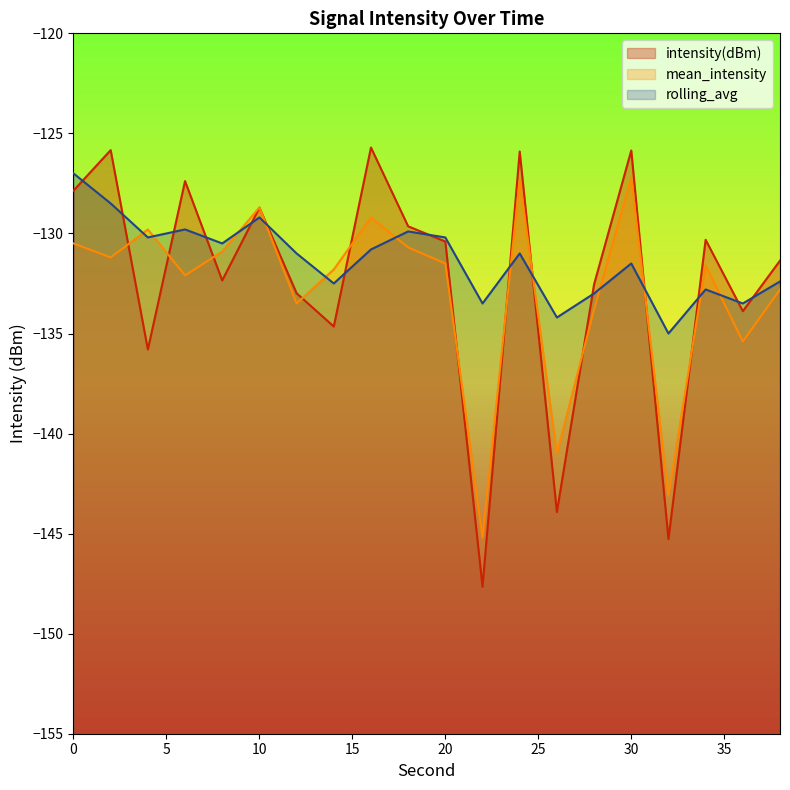

Where is the first local minimum for mean_intensity?

2